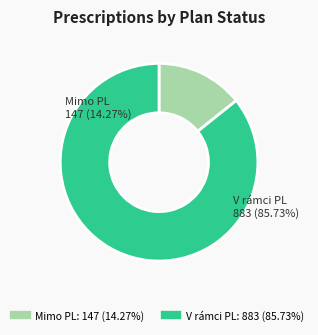

True or false: V rámci PL accounts for 86% of the total.

True